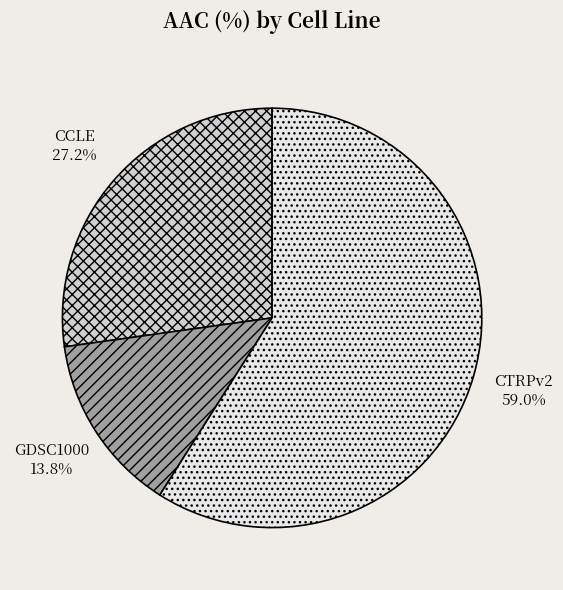

What percentage is the CTRPv2 slice, to the nearest percent?

59%